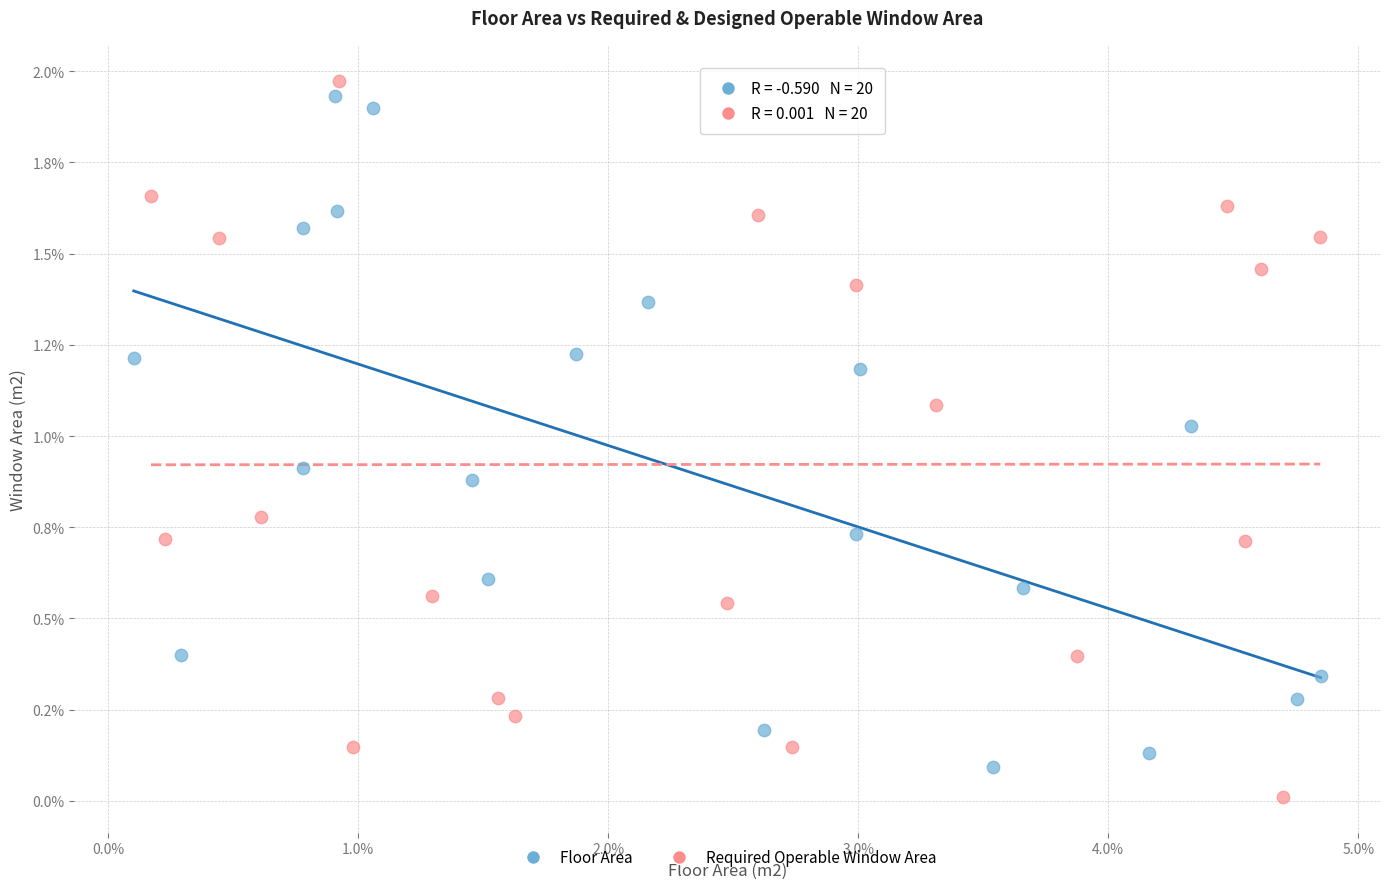

What are all the series names shown in the legend?

Floor Area, Required Operable Window Area